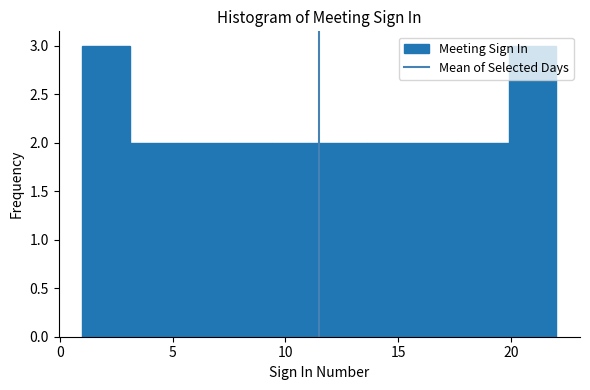

What is the height of the bar covering 15.7 to 17.8 on the x-axis? Neither the bar edges nor the heights are printed on the chart, so give them approximately, as read against the axes.

2